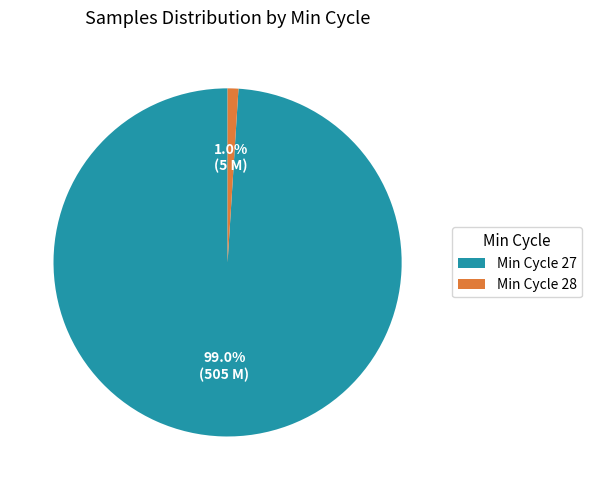

Rank the categories by value from highest to lowest.

Min Cycle 27, Min Cycle 28